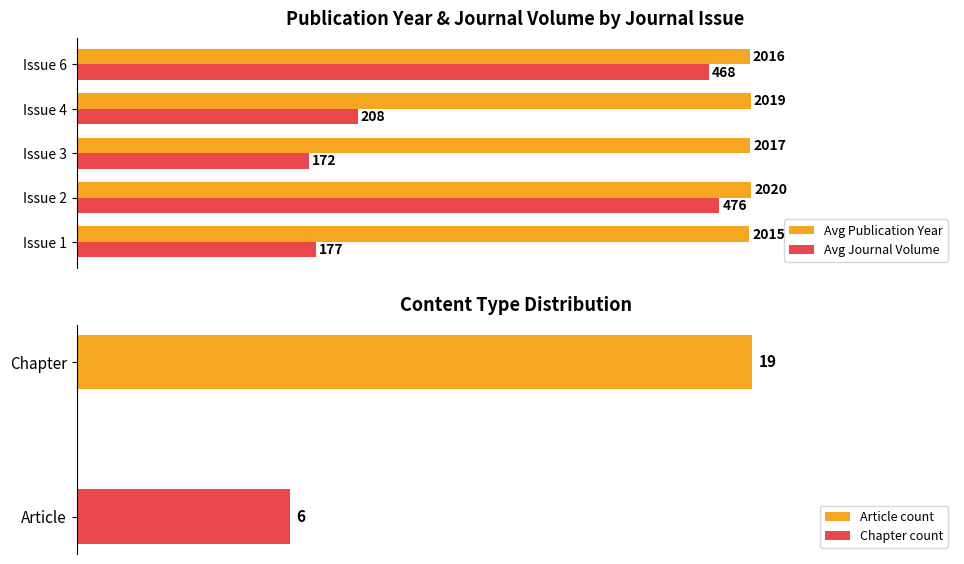

Which series has the widest spread of values?

Avg Journal Volume